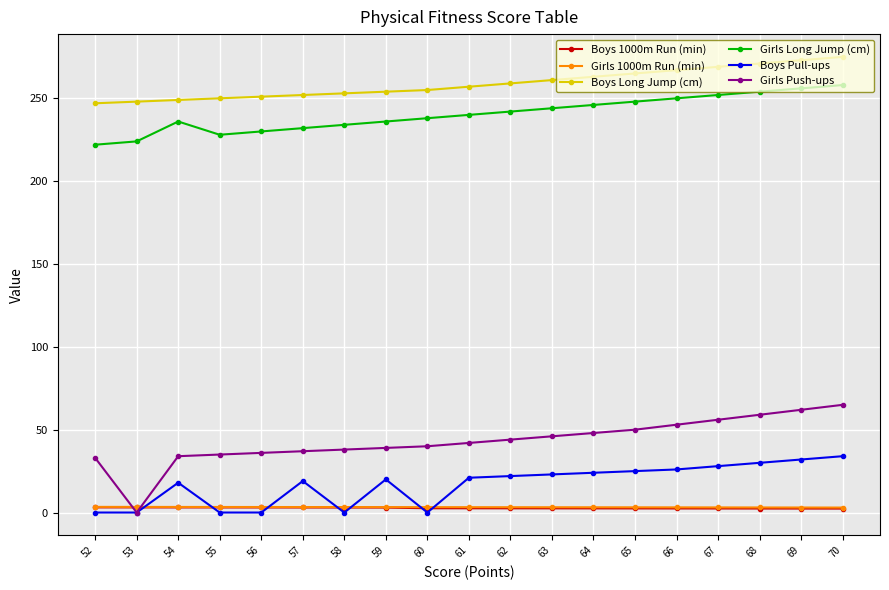

What is the sum of all Girls Push-ups values?

817.0